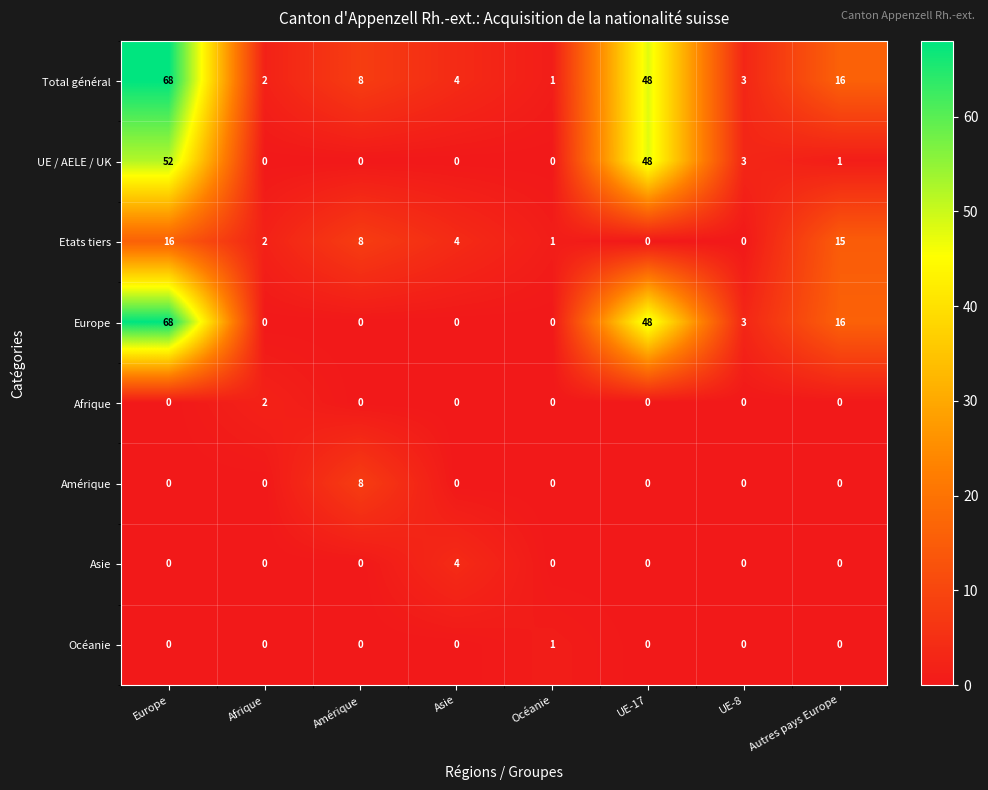

What is the greatest value displayed?

68